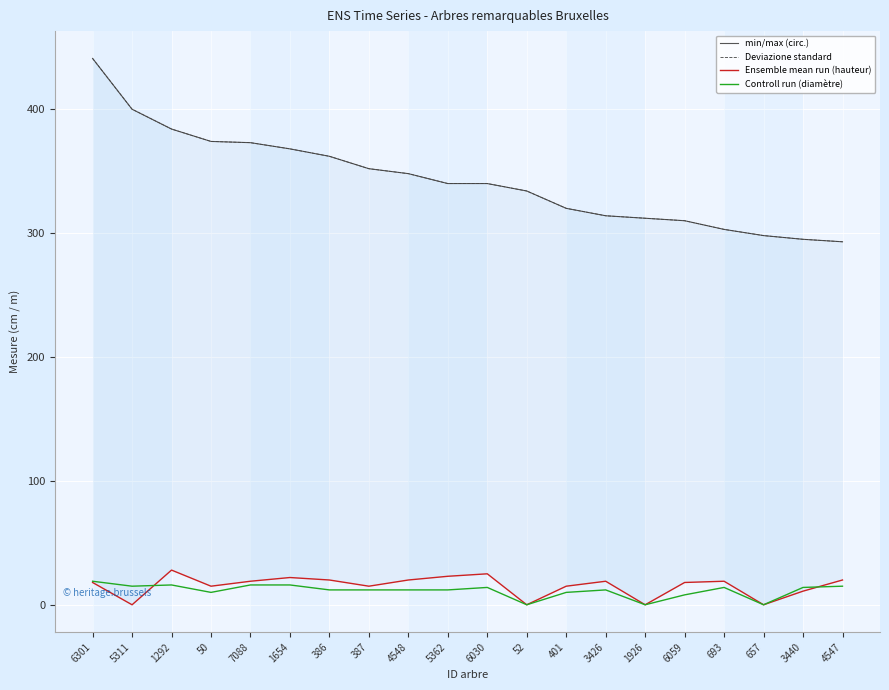

What are all the series names shown in the legend?

min/max (circ.), Deviazione standard, Ensemble mean run (hauteur), Controll run (diamètre)